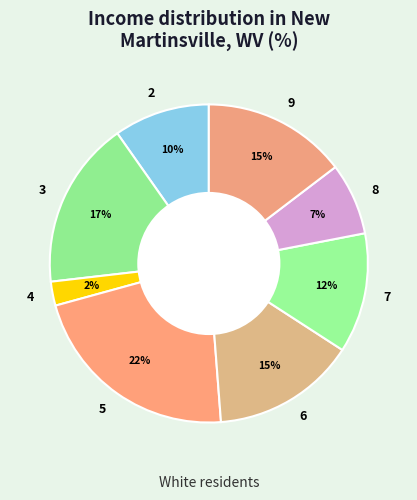

To the nearest percent, what is the average slice percentage?

12%